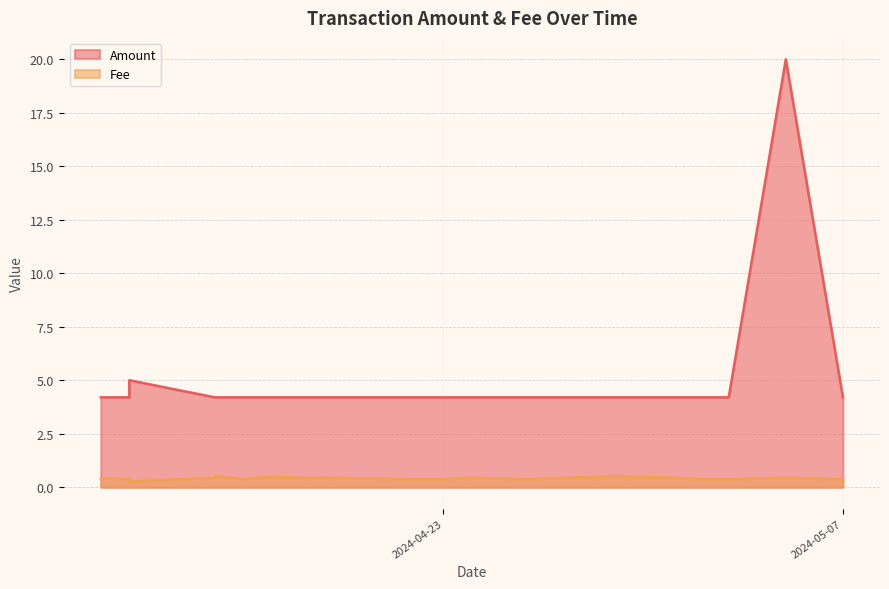

At which category is the sum across all series the highest?

2024-05-05